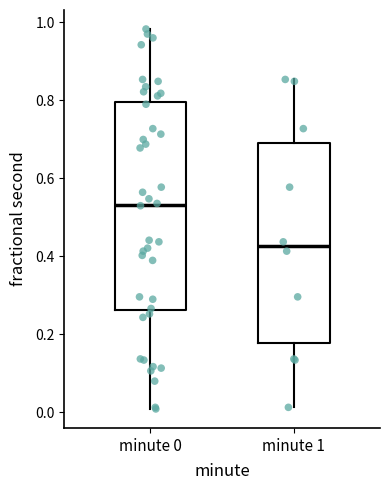

Which box's median line is the highest?

minute 0